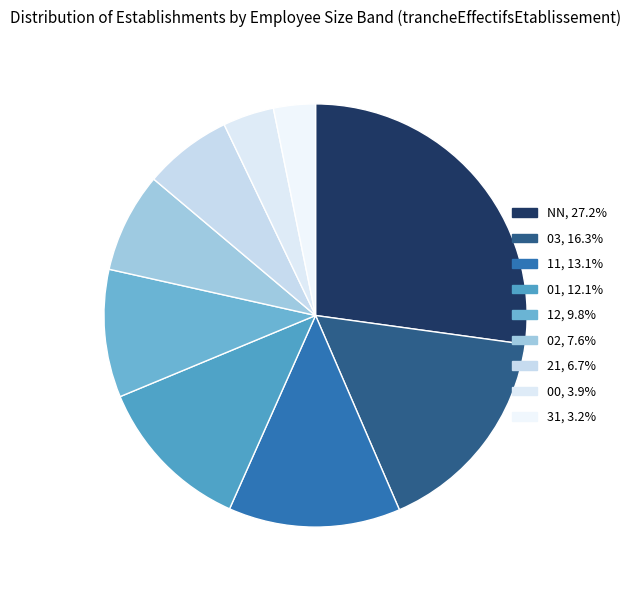

Count the number of slices in the pie.

9